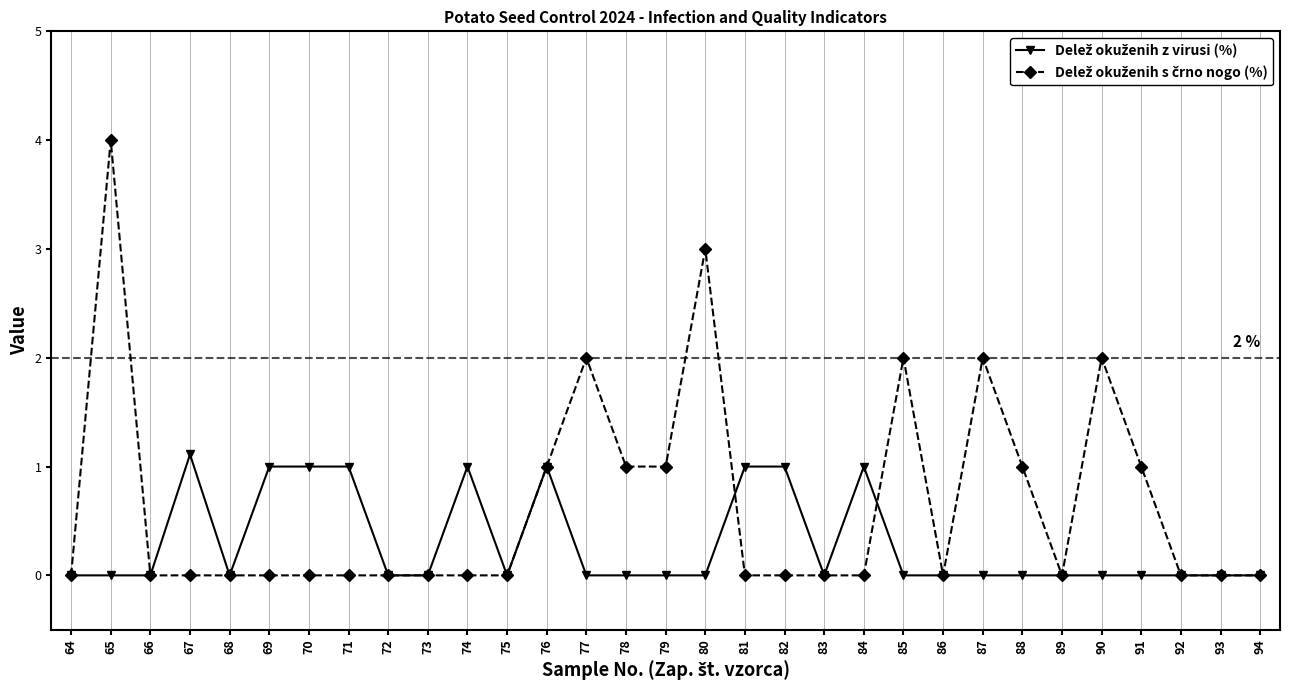

Which category has the highest value across all series?

65